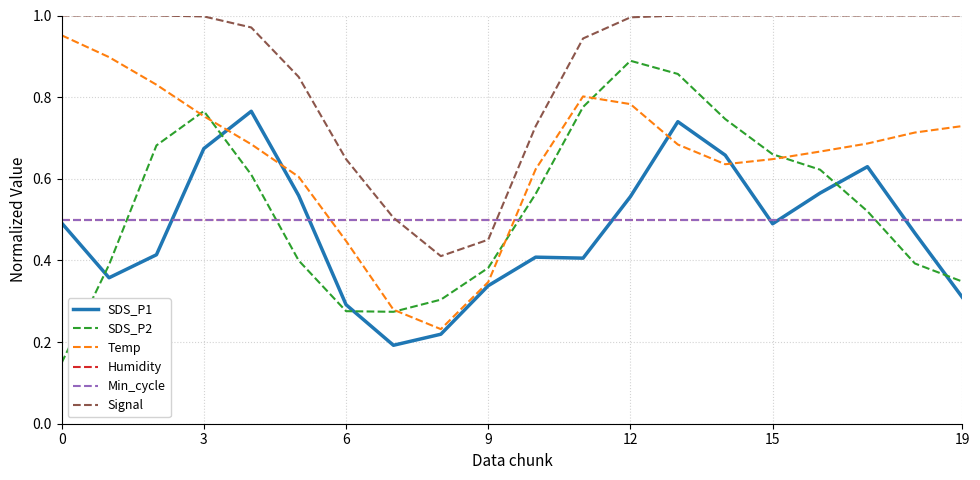

What is the sum of all Min_cycle values?

10.0